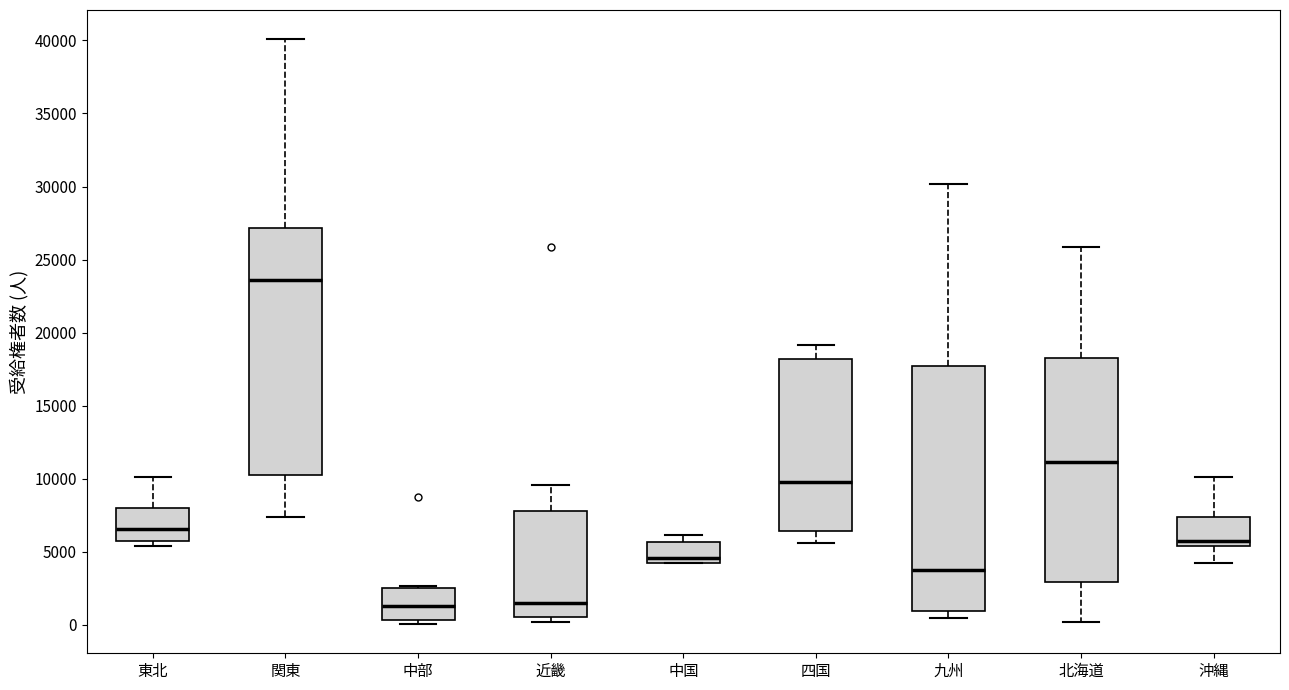

Which box has the highest median line?

関東